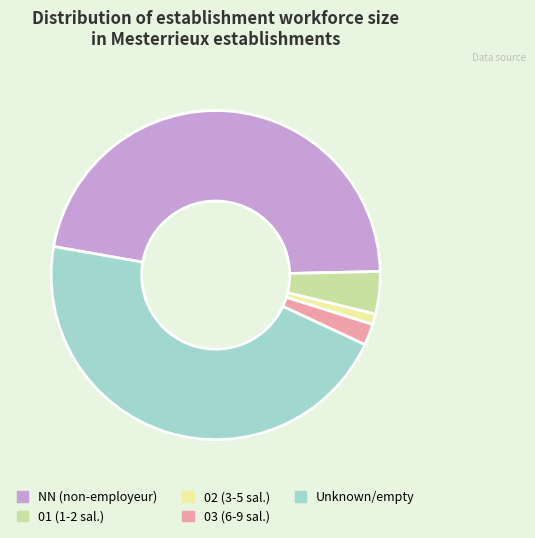

Count the number of slices in the pie.

5